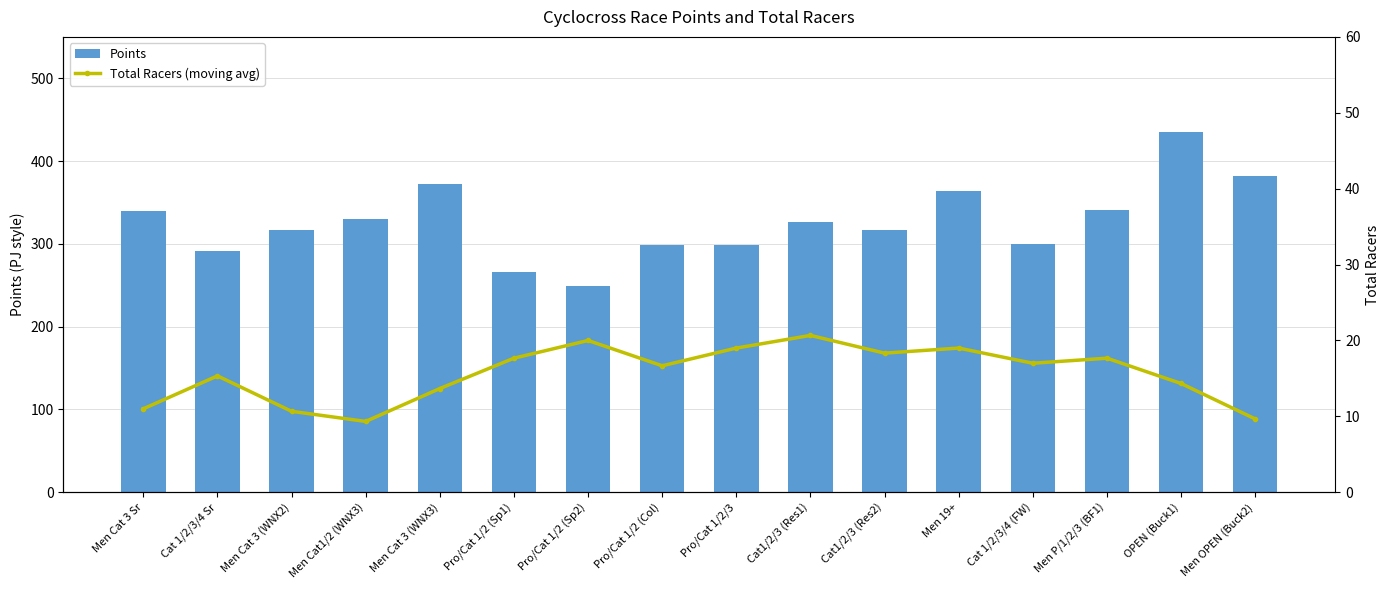

Count the number of data series in this chart.

2